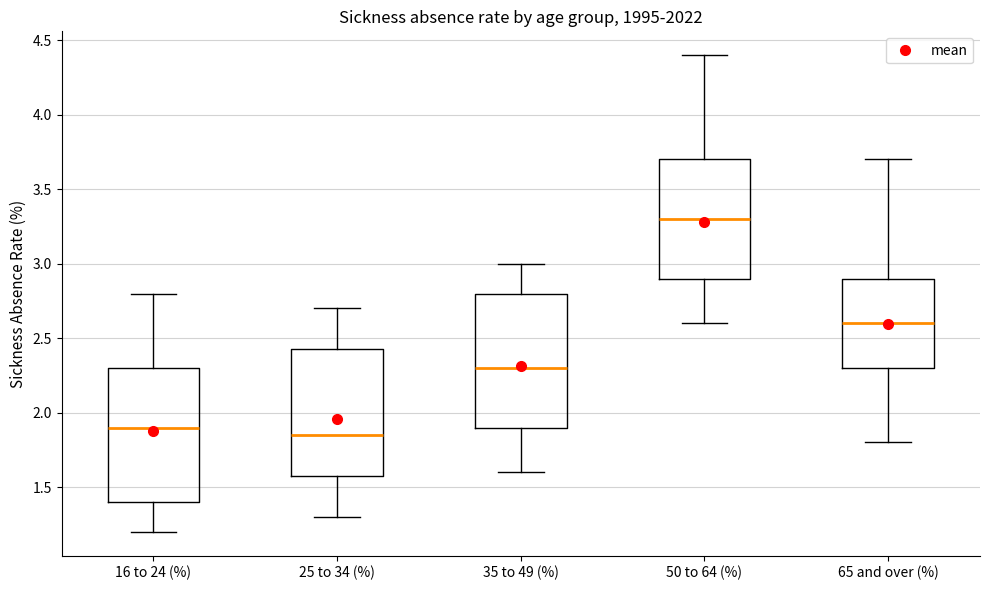

Reading left to right, read every box against the y-axis: the position of its median line, the range the box covers, and the ends of its whiskers. The values are not printed on the chart, so give them approximately, as read against the axis.

16 to 24 (%): median 1.90, box 1.40 to 2.30, whiskers 1.20 to 2.80
25 to 34 (%): median 1.85, box 1.60 to 2.45, whiskers 1.30 to 2.70
35 to 49 (%): median 2.30, box 1.90 to 2.80, whiskers 1.60 to 3.00
50 to 64 (%): median 3.30, box 2.90 to 3.70, whiskers 2.60 to 4.40
65 and over (%): median 2.60, box 2.30 to 2.90, whiskers 1.80 to 3.70